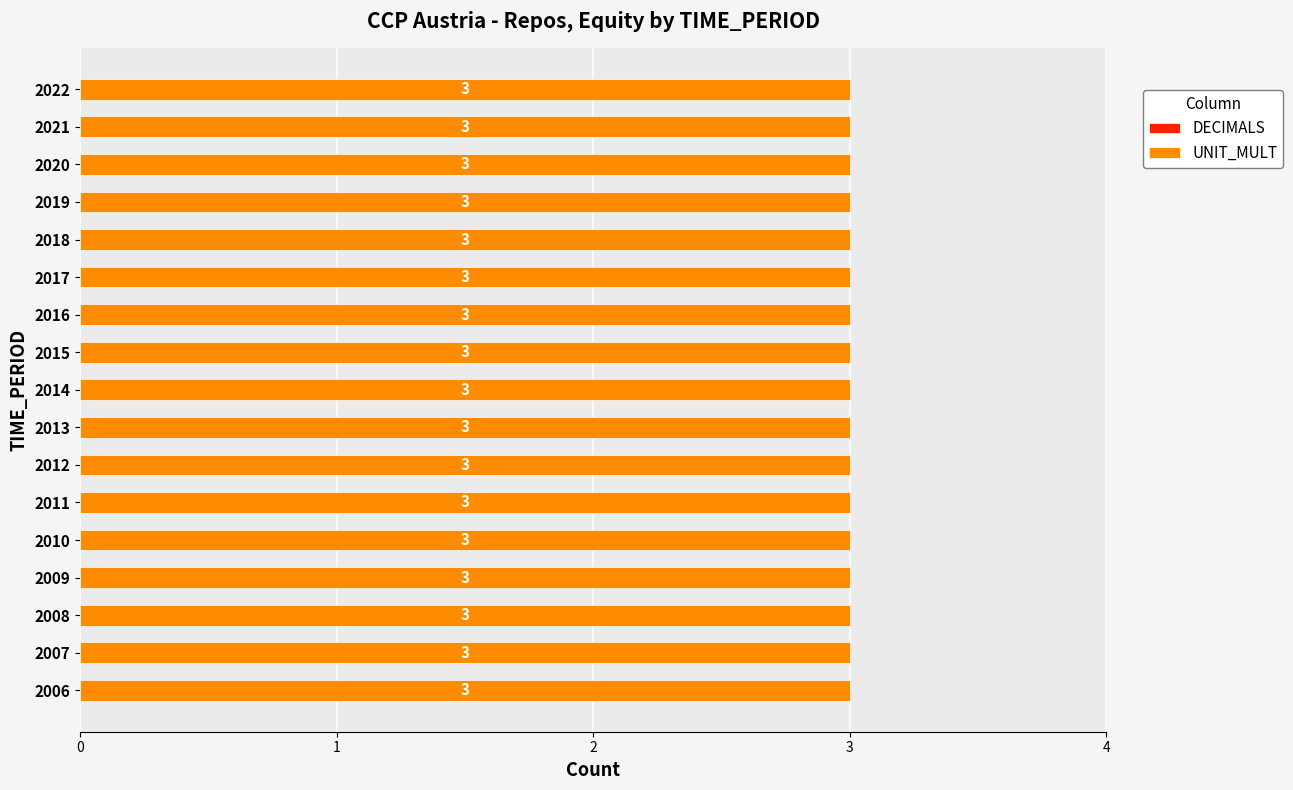

Reading right to left, extract all data points from this chart.

DECIMALS: 0	0	0	0	0	0	0	0	0	0	0	0	0	0	0	0	0
UNIT_MULT: 3	3	3	3	3	3	3	3	3	3	3	3	3	3	3	3	3